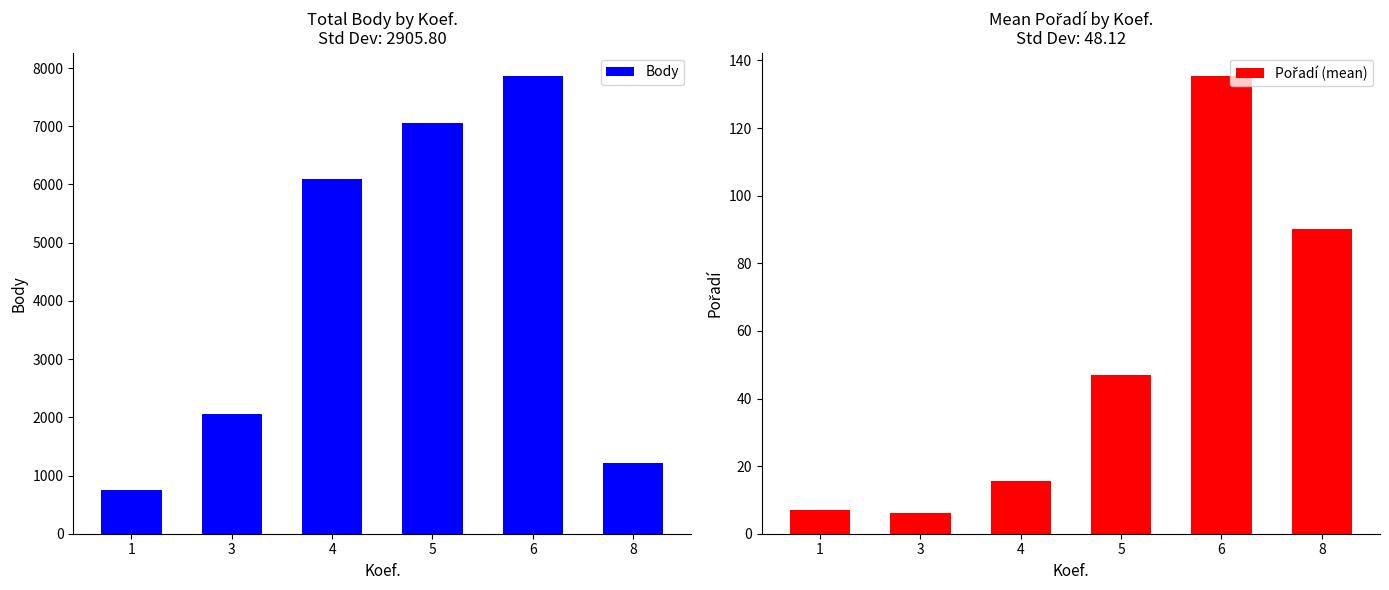

List the labels in order of Pořadí (mean) value, smallest first.

3, 1, 4, 5, 8, 6